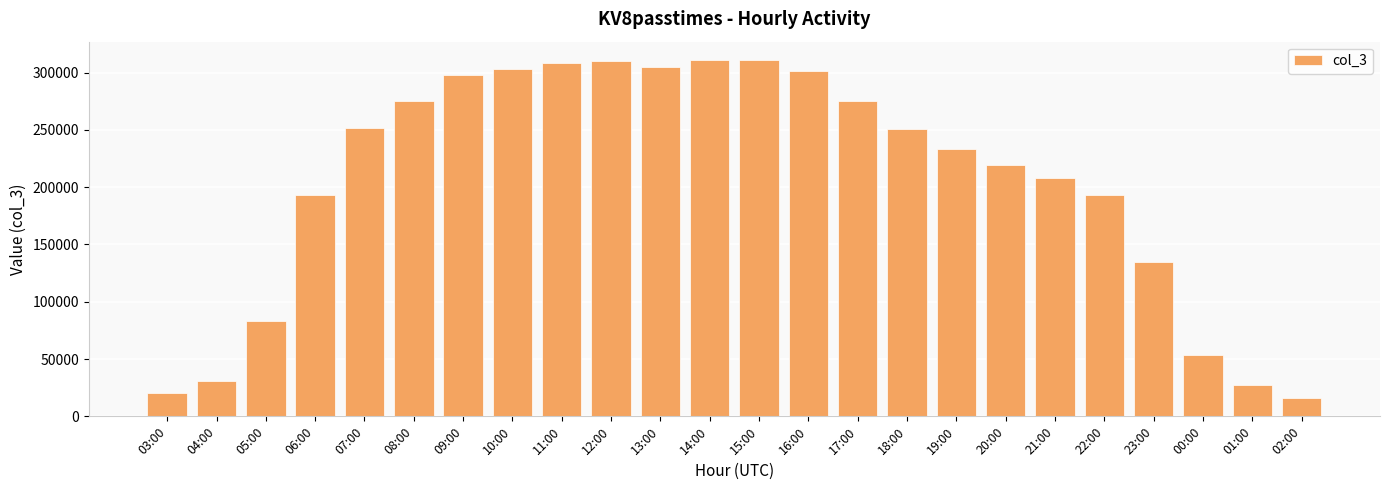

True or false: the data shows 484466 at 08:00.

False